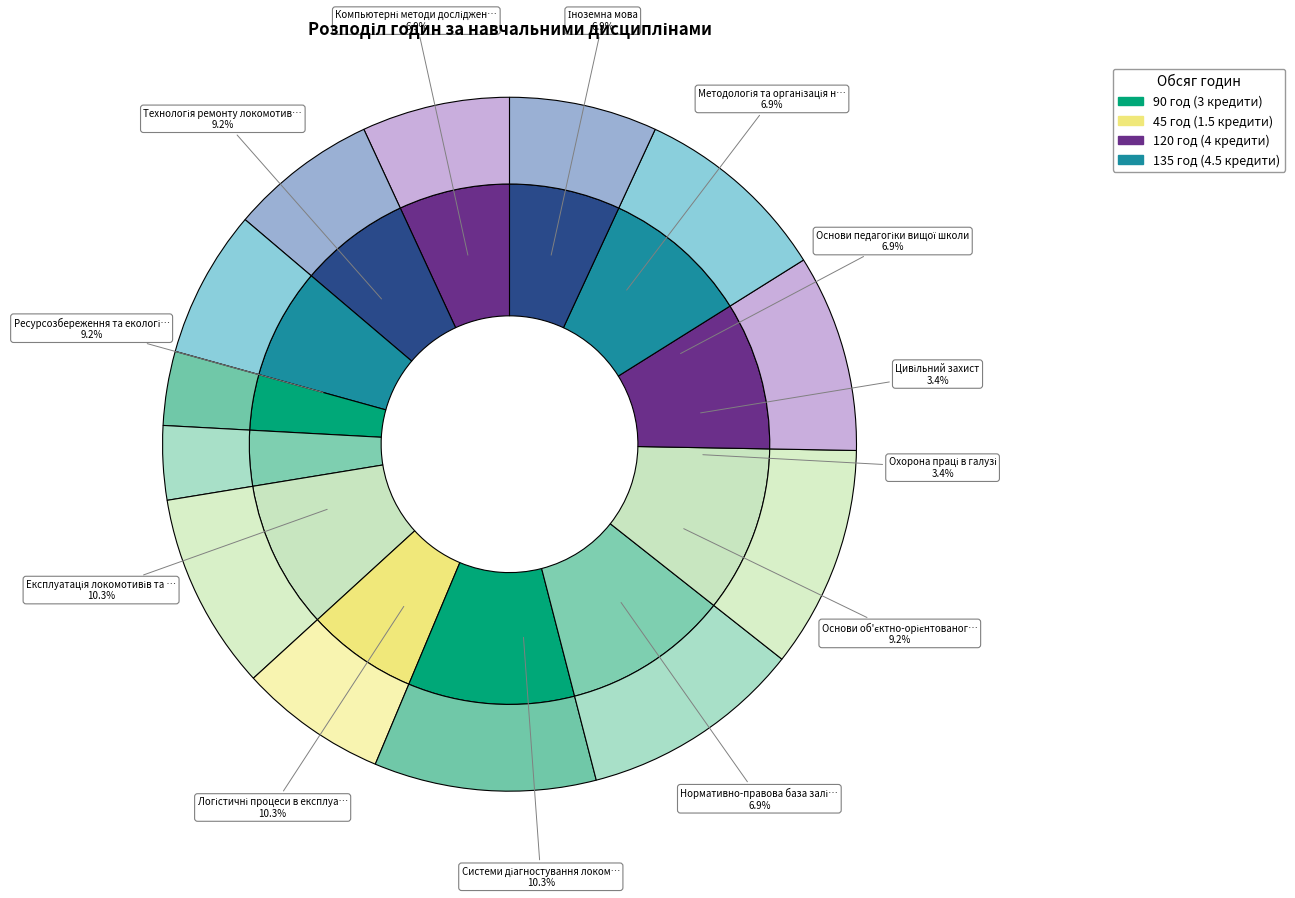

What is the change in value from Експлуатація локомотивів та локомотивне господарство to Ресурсозбереження та екологічна безпека?

-15